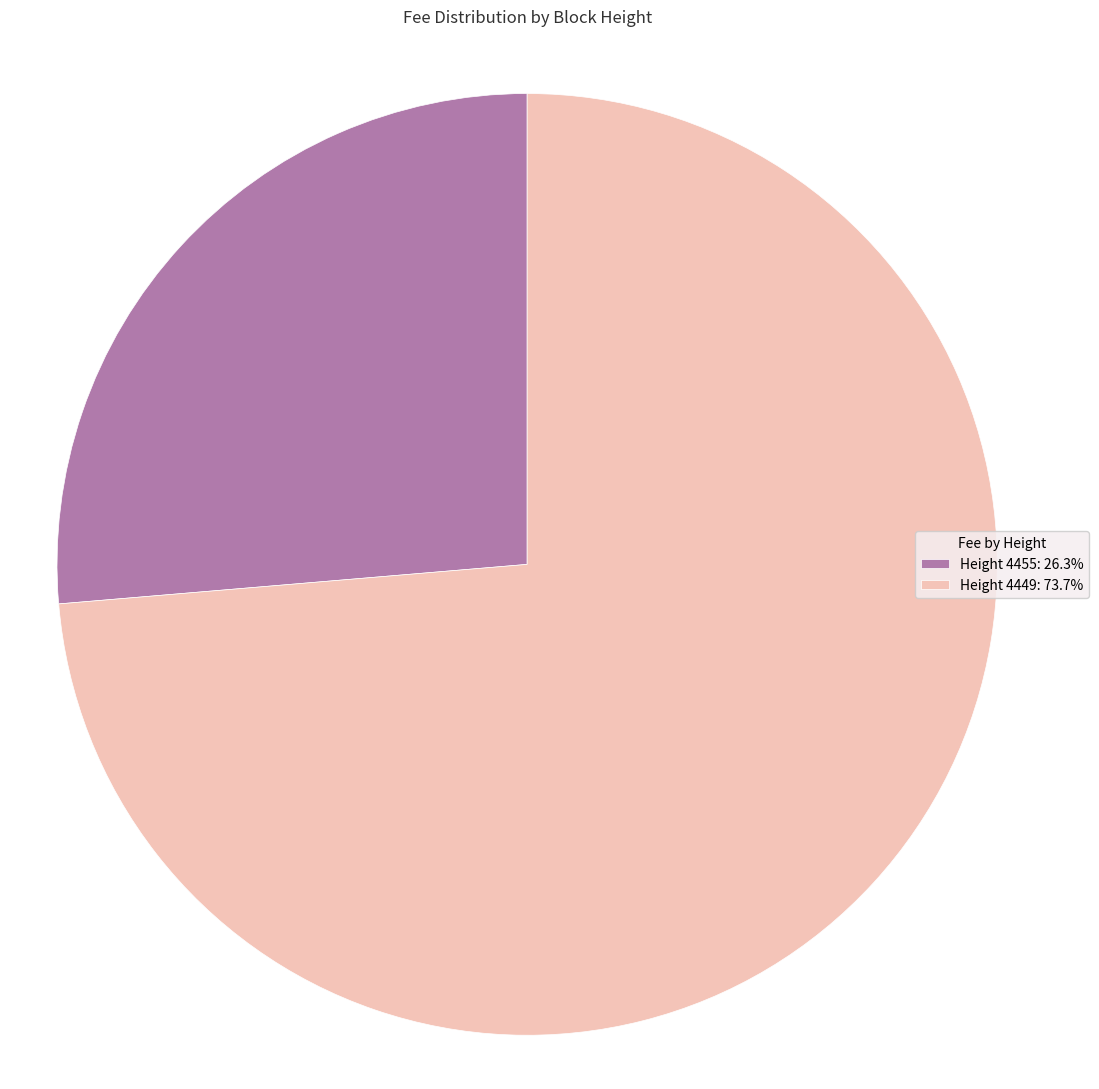

Combined, do Height 4455: 26.3% and Height 4449: 73.7% account for over 50%?

Yes